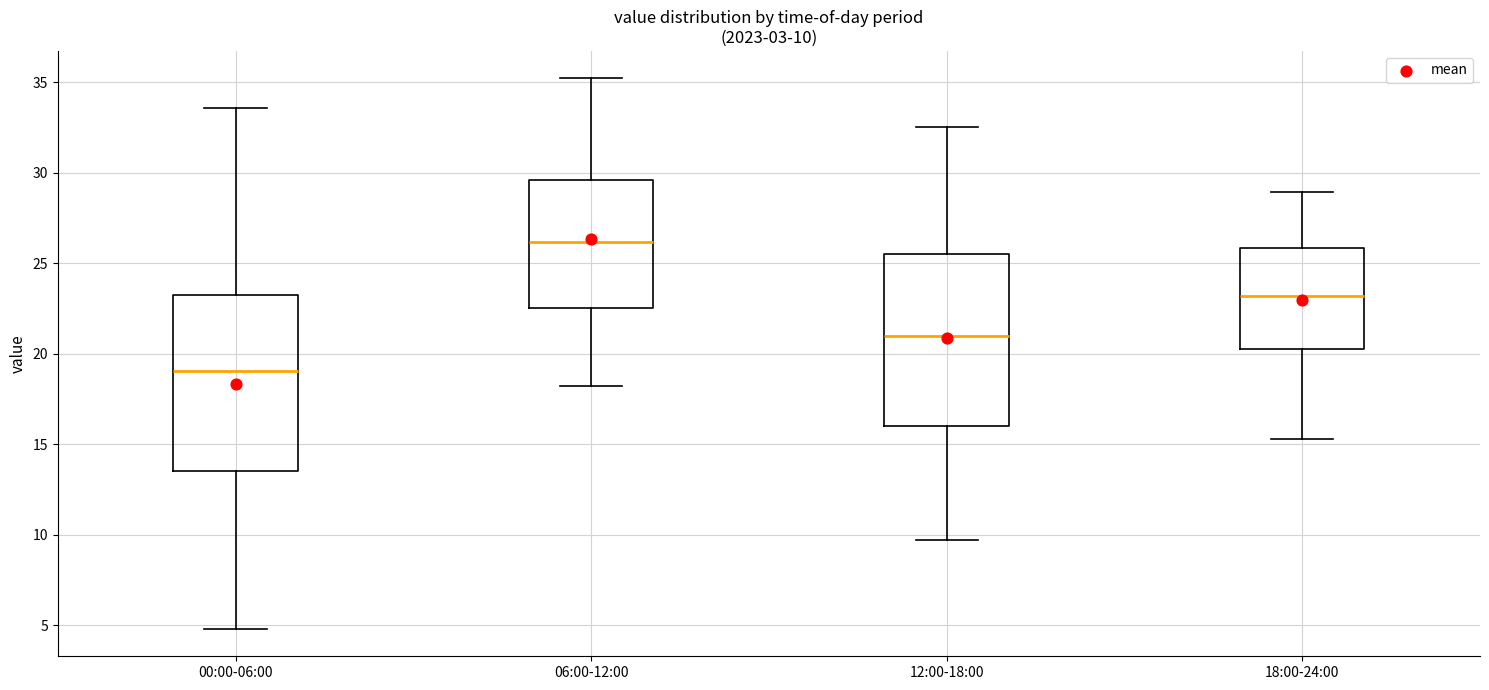

Which box's median line is the highest?

06:00-12:00